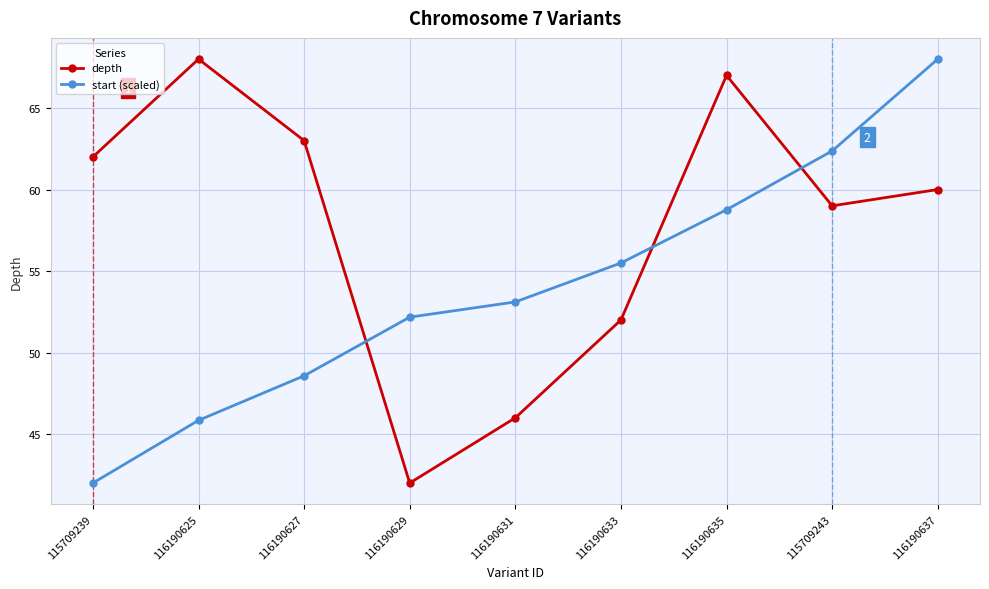

What value does the depth series have at 116190635?

67.0